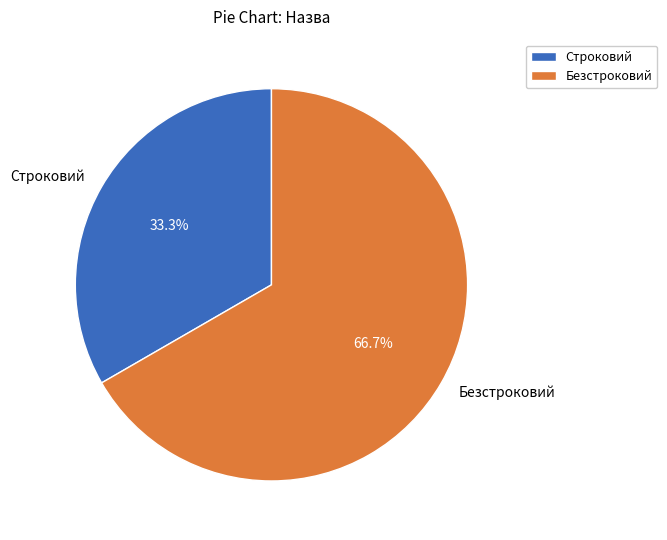

To the nearest percent, what percentage of the pie is Строковий?

33%